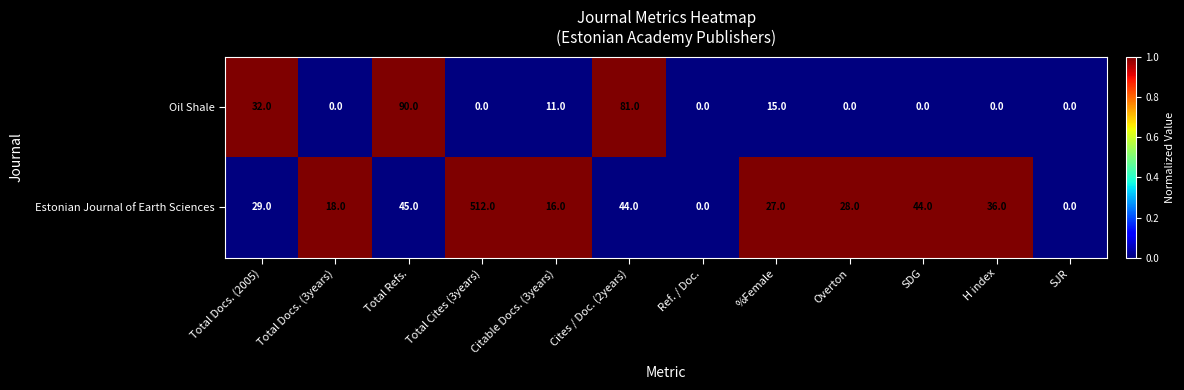

How many data points in Estonian Journal of Earth Sciences are less than 29?

6